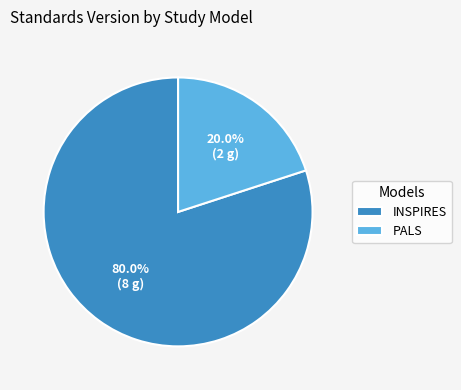

Which category has the smallest portion of the pie?

PALS